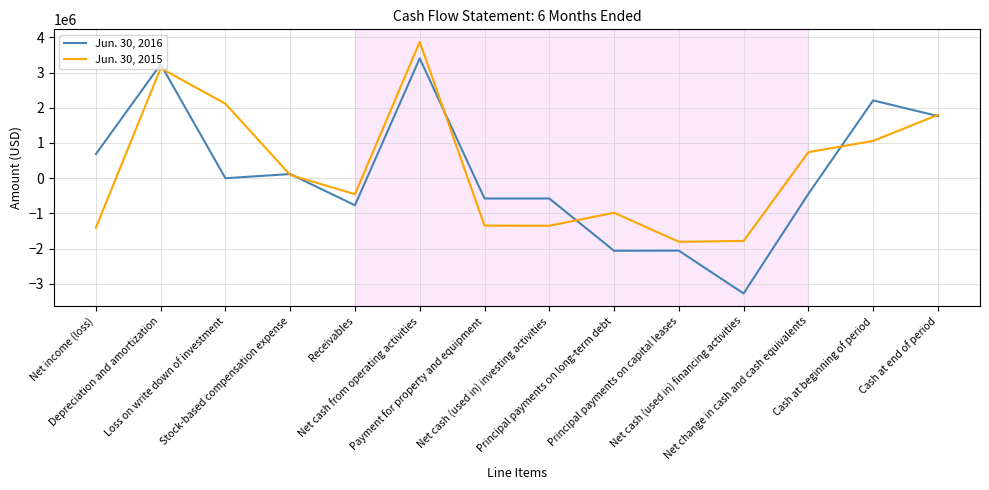

Which series changed the most between Net cash from operating activities and Payment for property and equipment?

Jun. 30, 2015